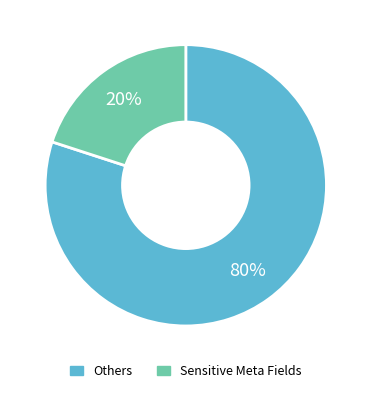

Is there a majority slice in this chart?

Yes